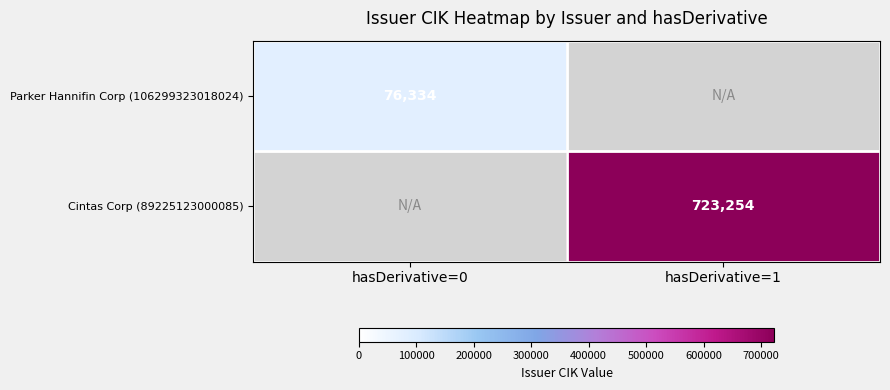

Which has a higher value, hasDerivative=1 or hasDerivative=0?

hasDerivative=0